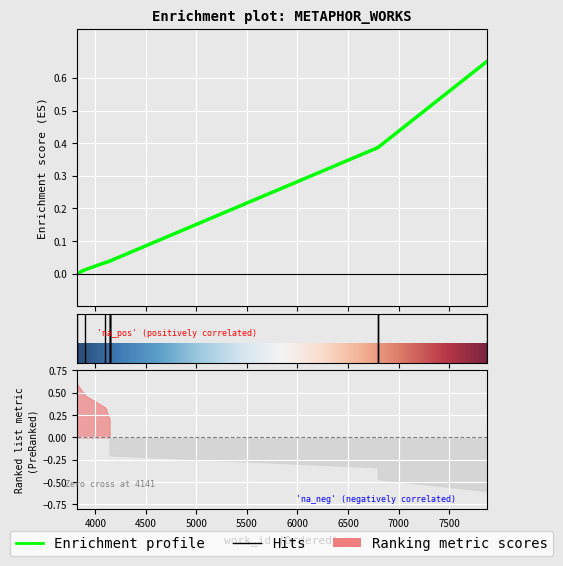

What is the difference between the maximum and second lowest values?

0.6